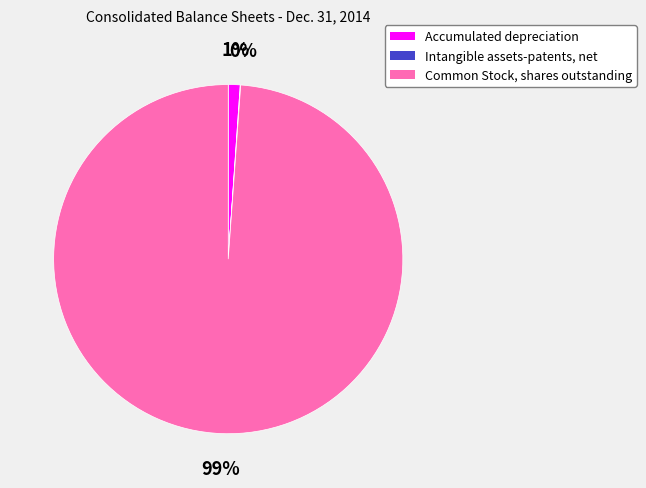

True or false: Common Stock, shares outstanding accounts for 85% of the total.

False